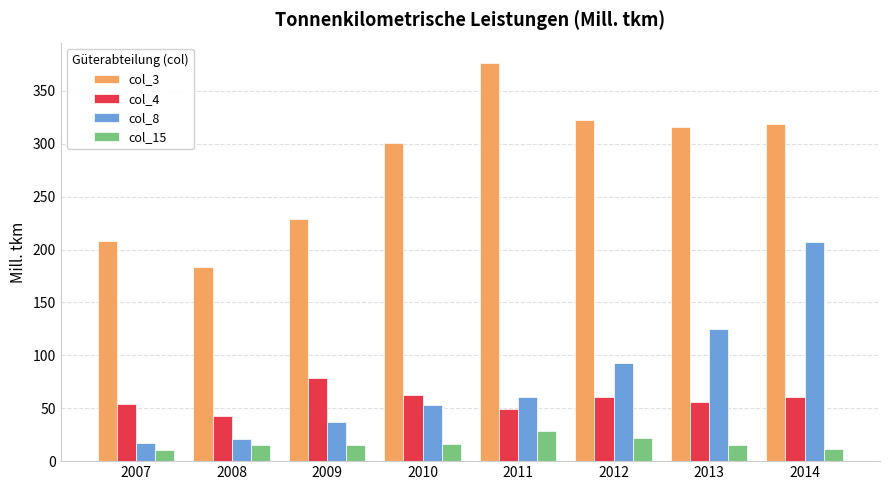

What is the spread (max minus min) of values at 2009?

213.3